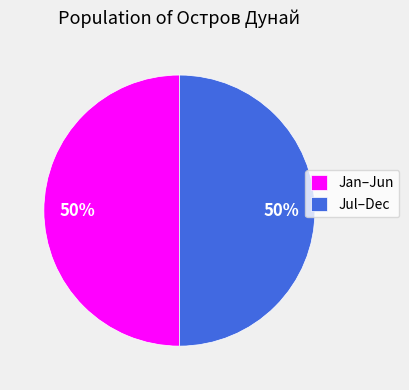

To the nearest percent, what percentage of the pie is Jan–Jun?

50%